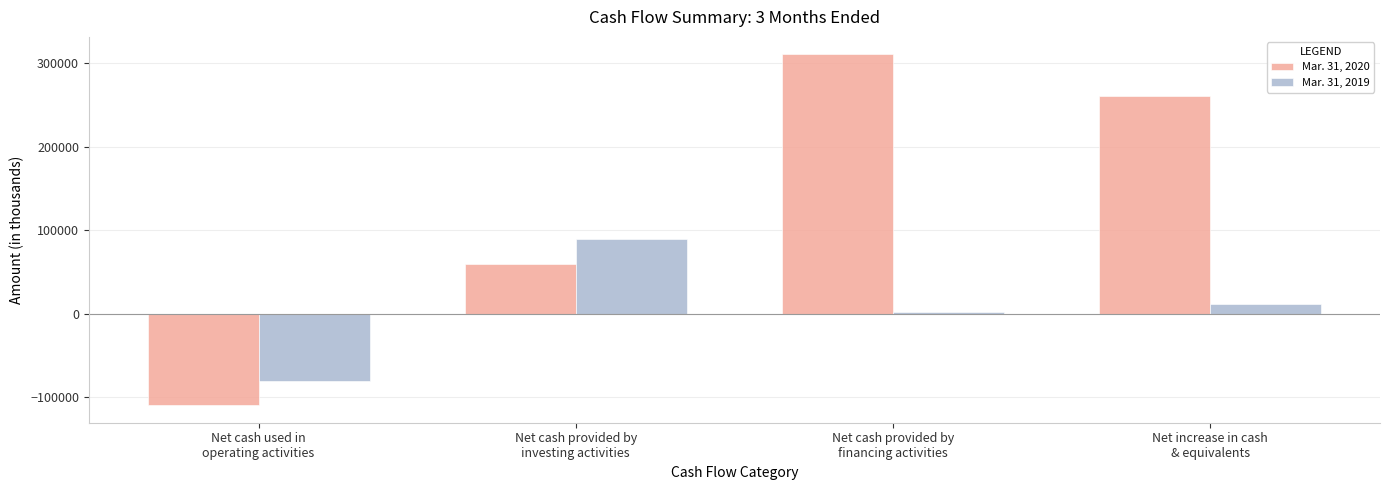

Is the value of Mar. 31, 2019 at Net cash provided by
financing activities greater than the value of Mar. 31, 2020 at Net cash used in
operating activities?

Yes